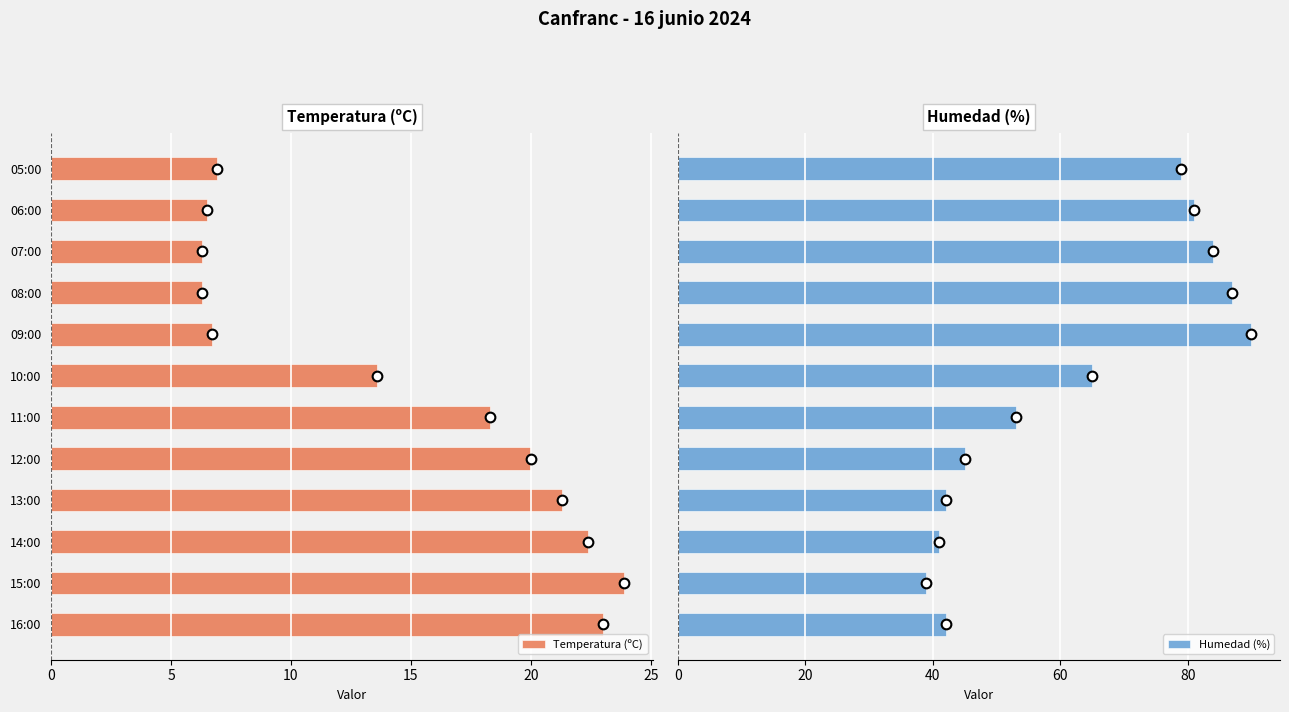

What is the sum of all Temperatura (ºC) values?

175.2